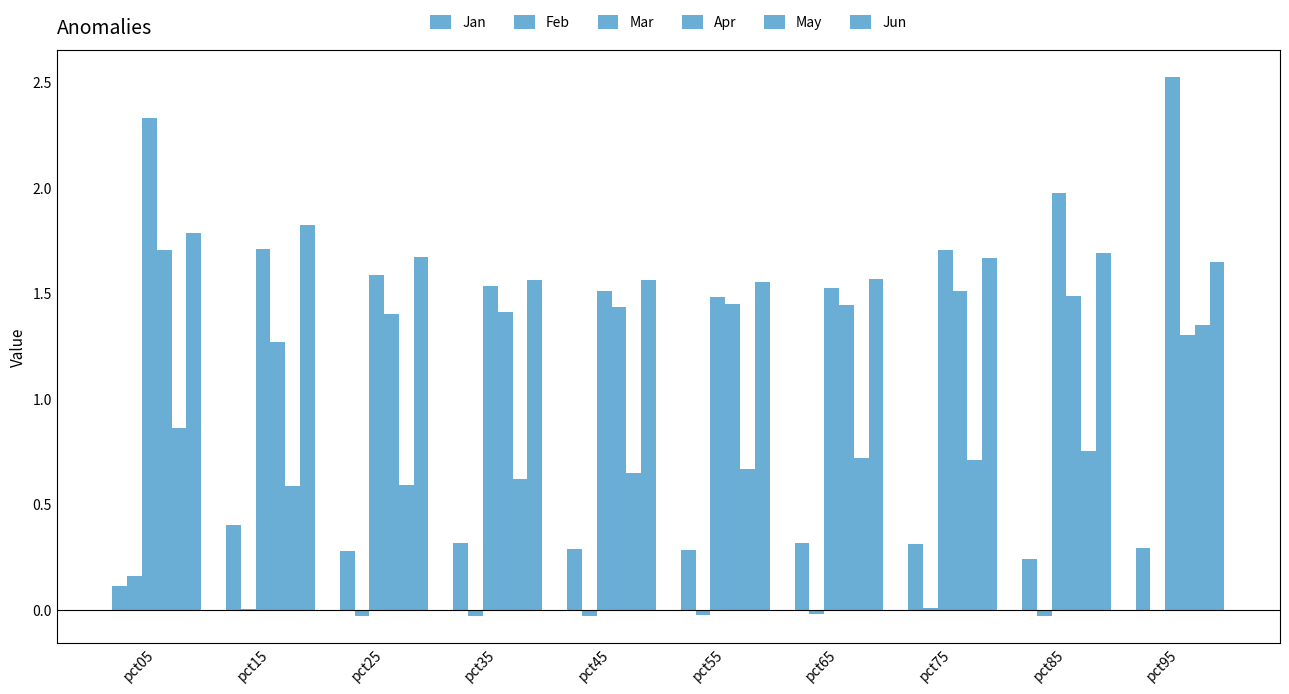

How many categories are shown in the chart?

10